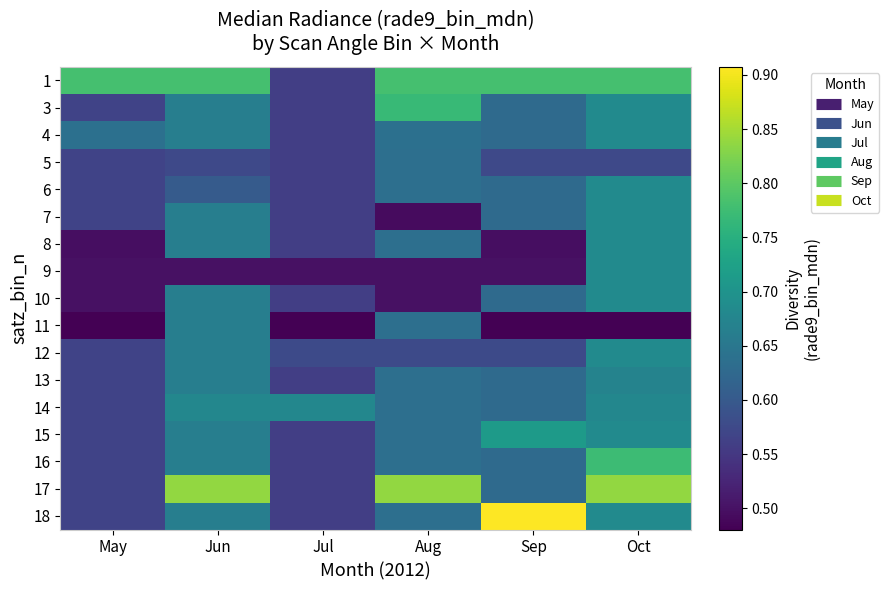

Between Sep and Jun, which is larger?

Sep